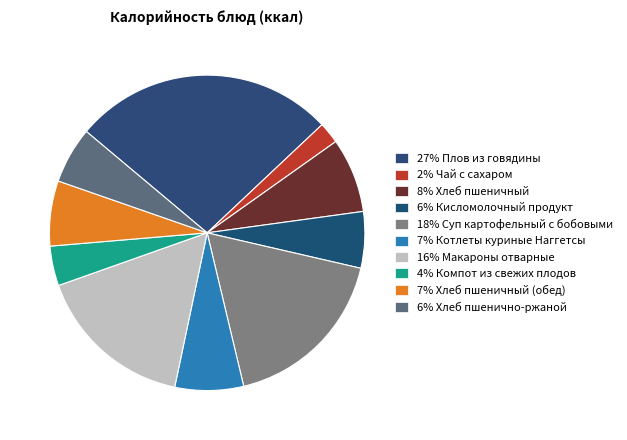

To the nearest percent, what is the average slice percentage?

10%